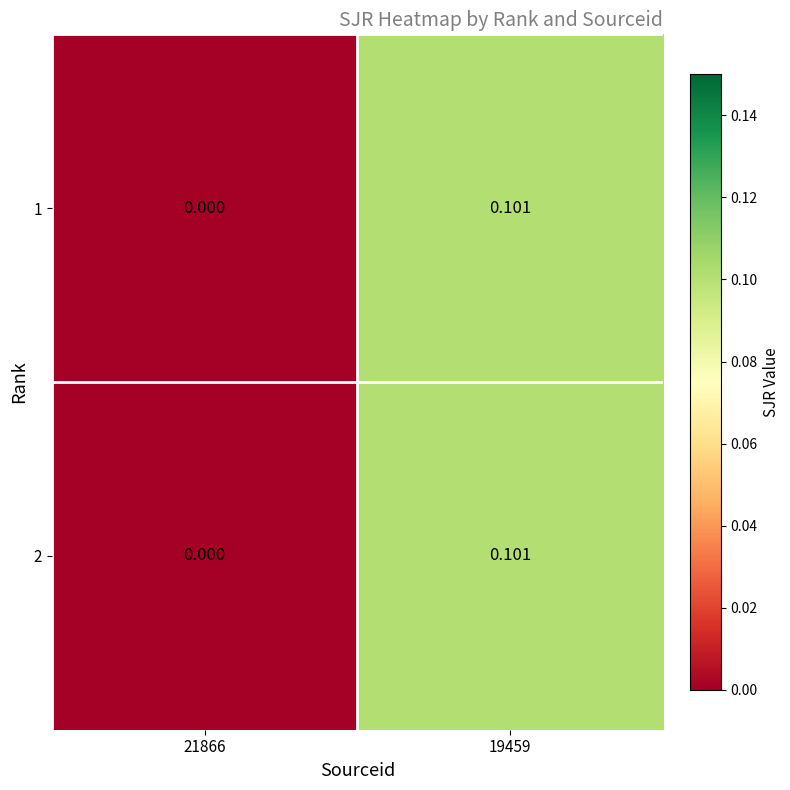

How many values in 1 are above zero?

1